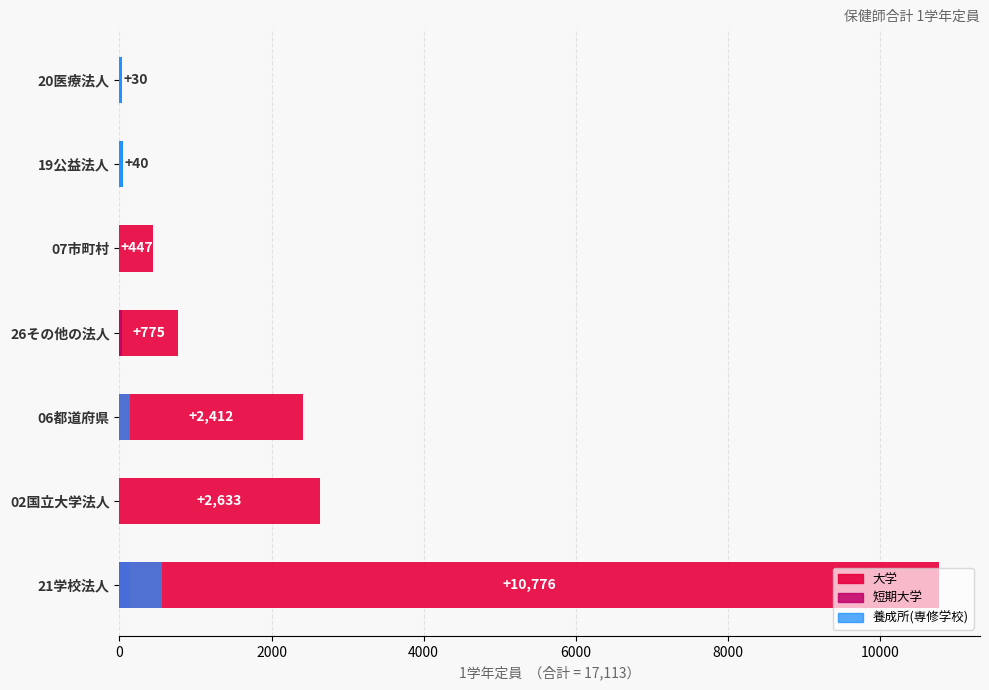

Is it true that 養成所専修学校1学年定員 equals 751 at 21学校法人?

False